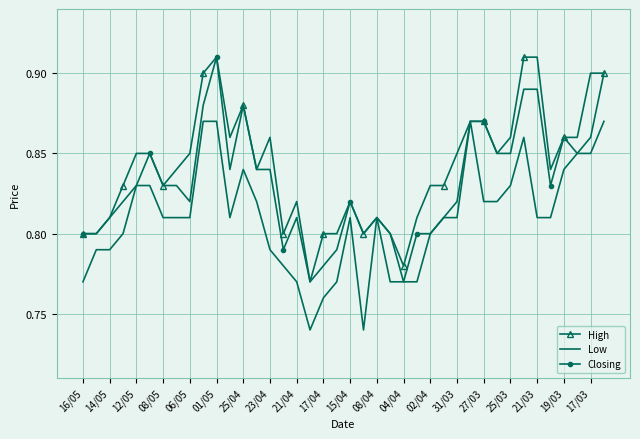

Which series has the largest total across all categories?

High